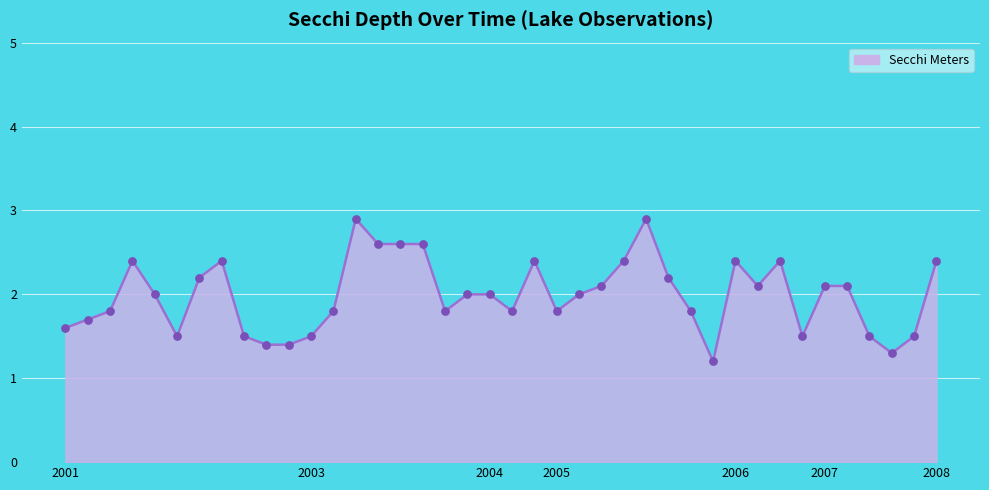

What is the smallest value displayed?

1.2